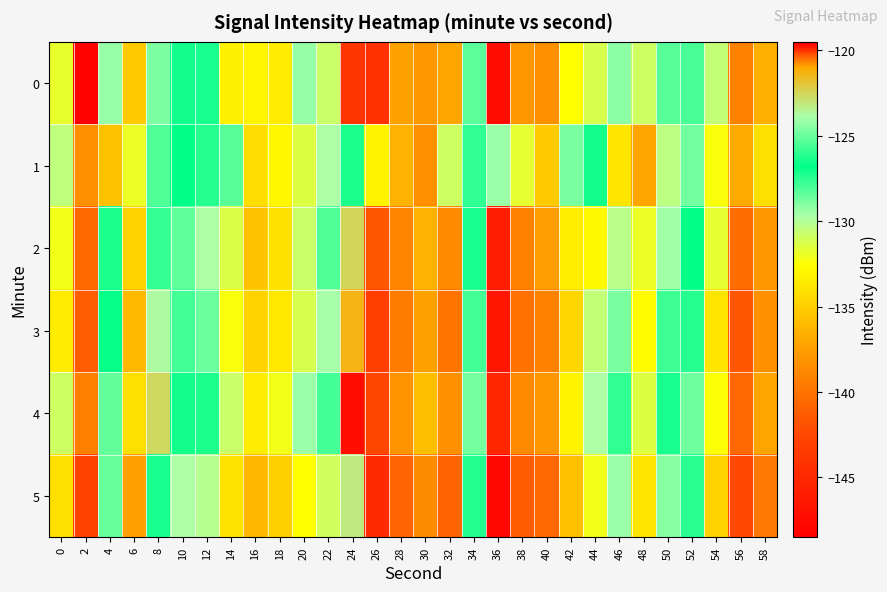

Which label corresponds to the largest value in the chart?

24